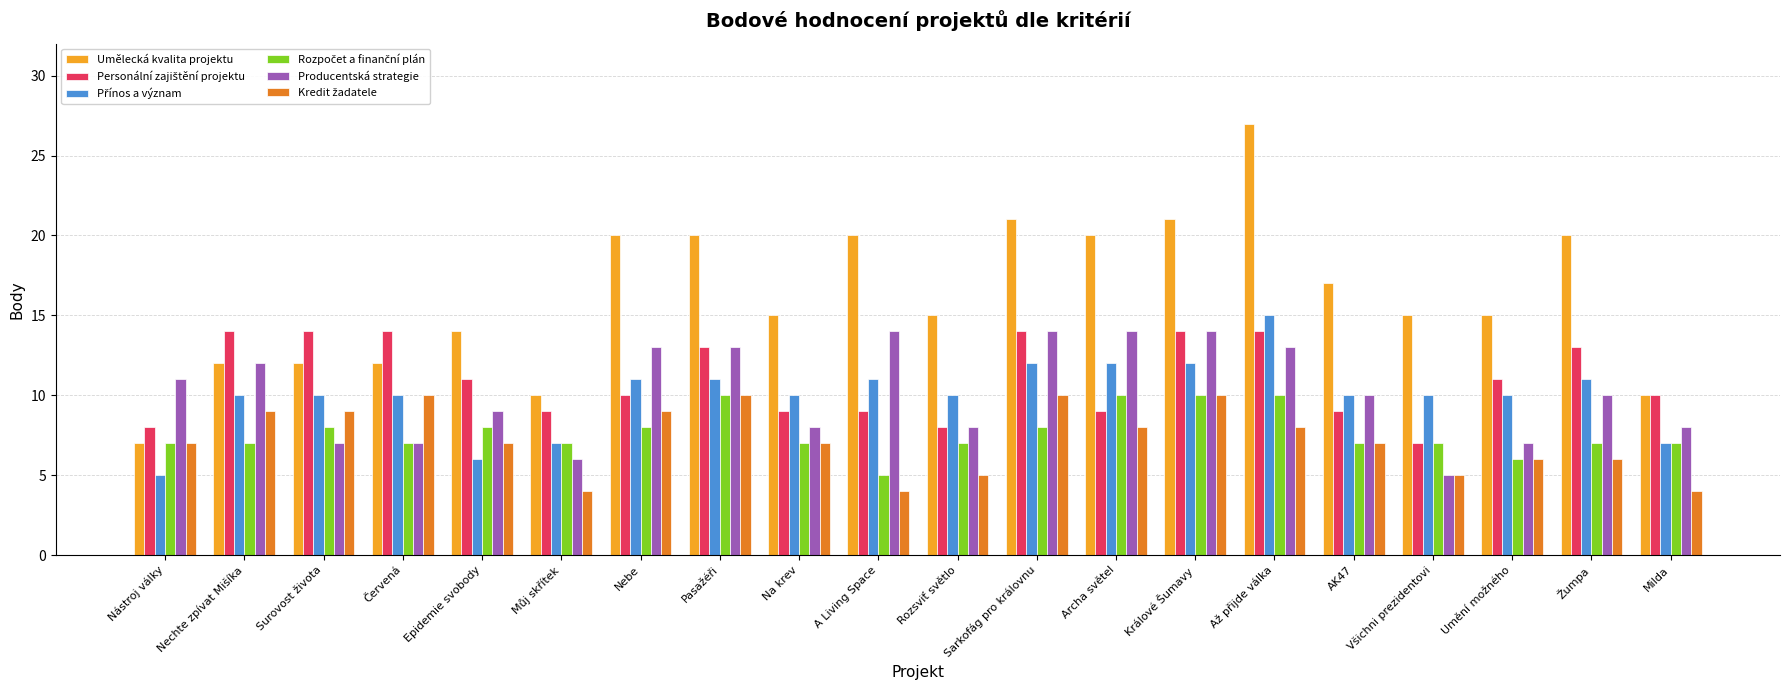

The Producentská strategie series shows 8 at Na krev. True or false?

True